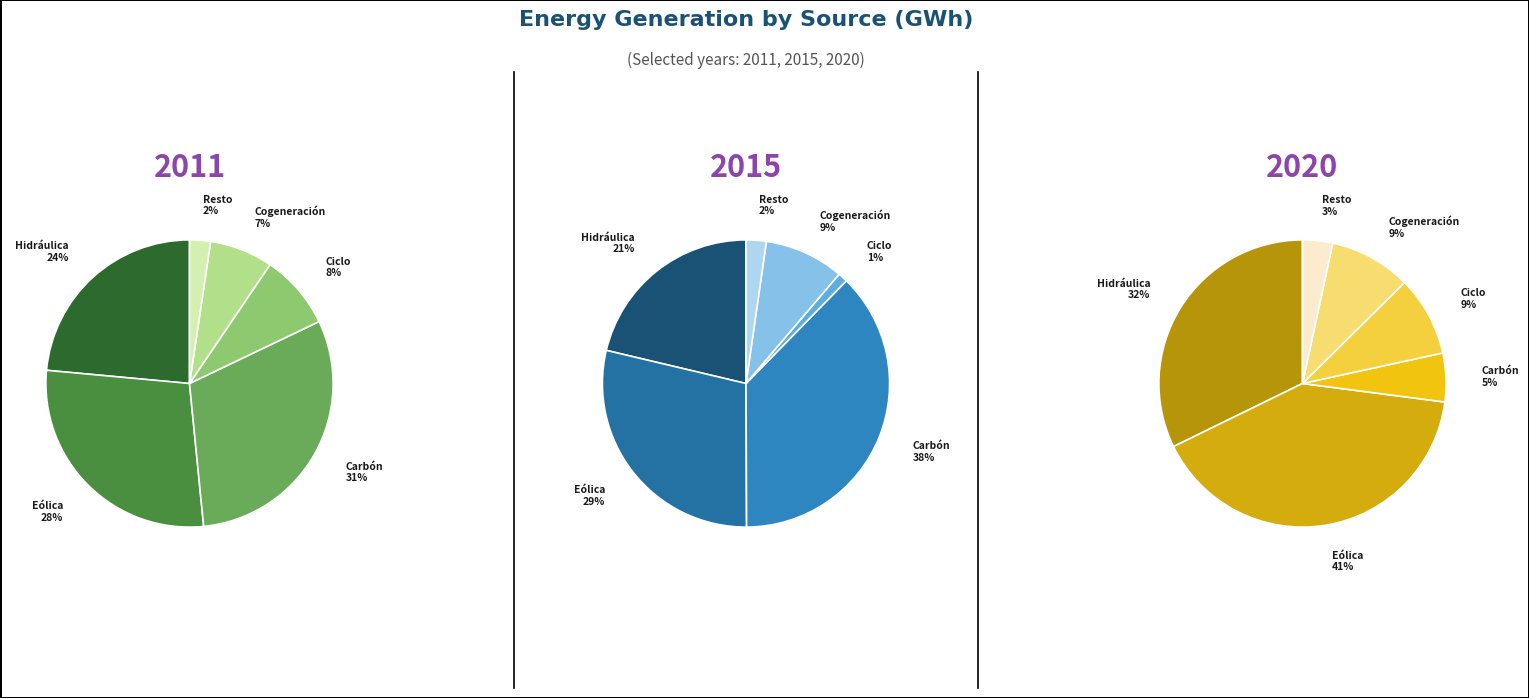

Does Cogeneración account for over 50% of the chart?

No